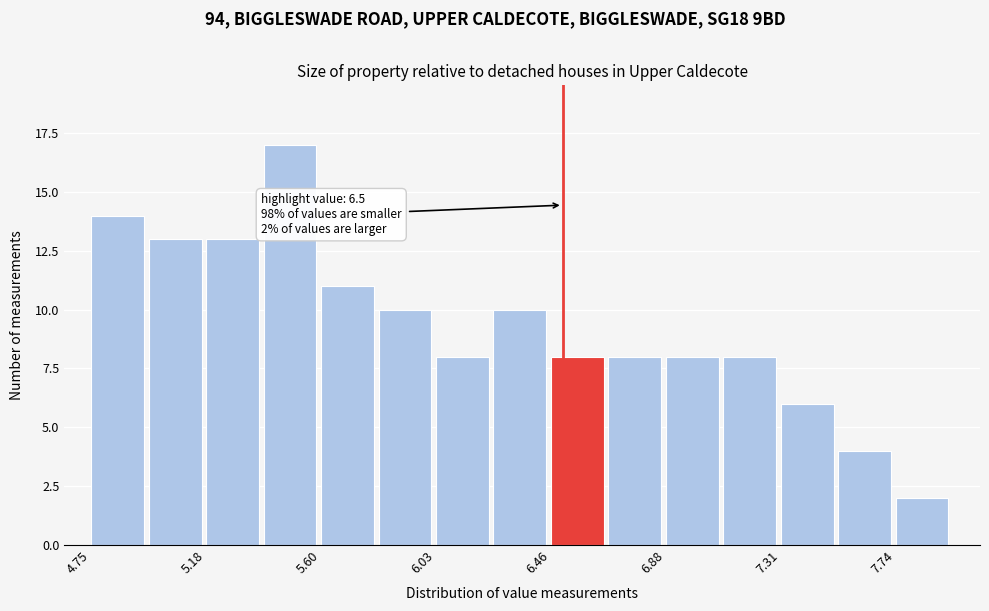

Over which range of the x-axis is the bar tallest?

5.40 to 5.60